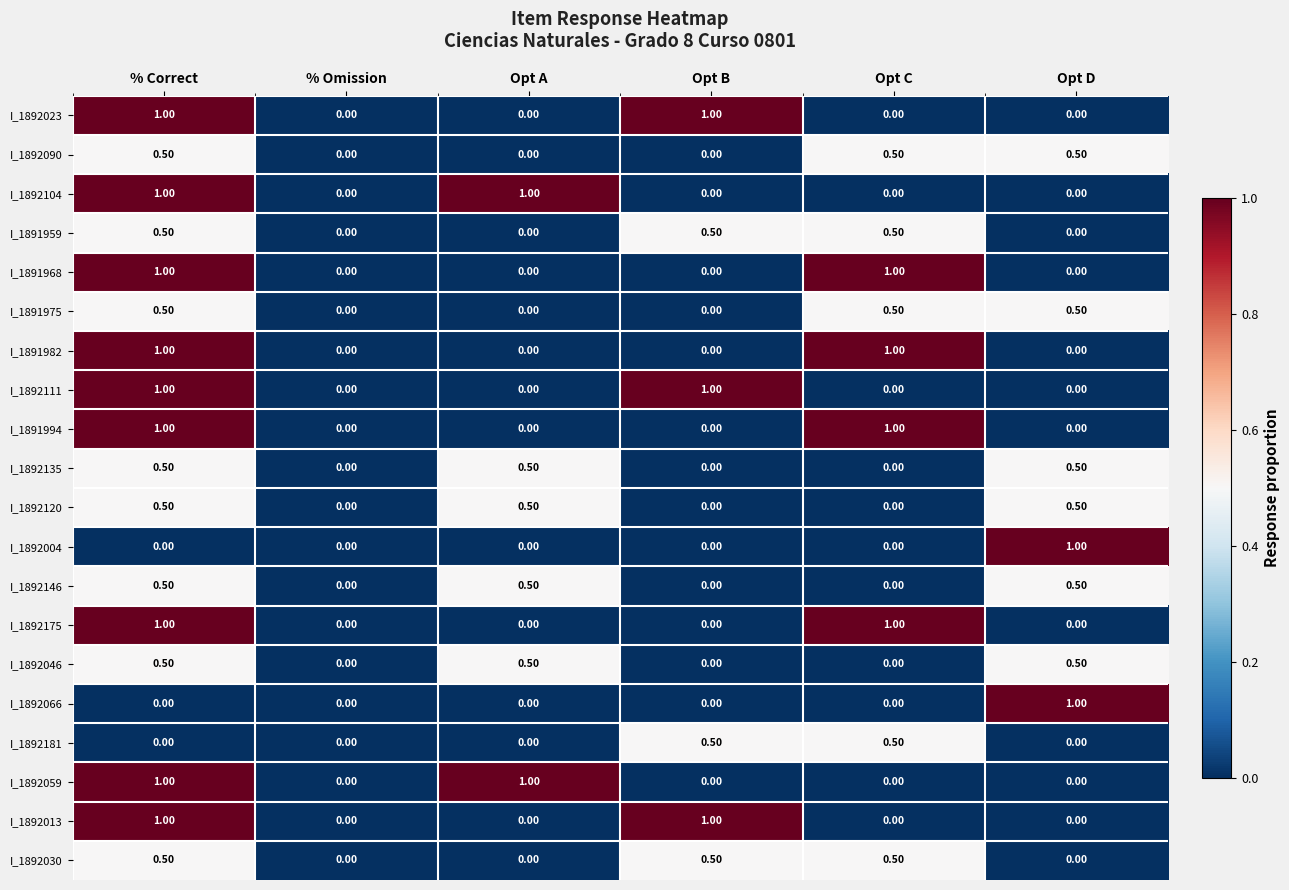

How many series are shown in this chart?

20